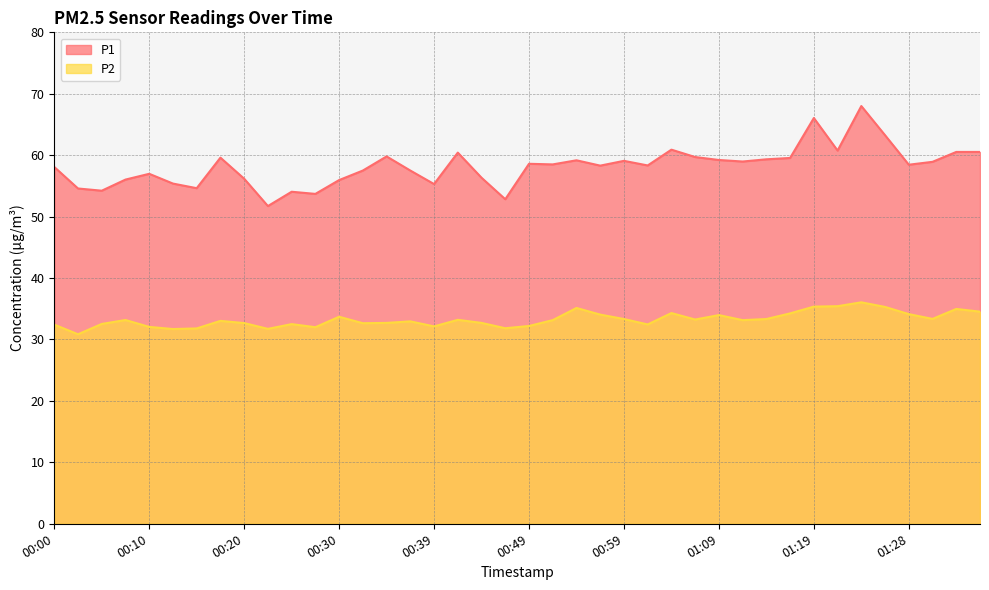

What is the label of the 35th point from the left?

01:24